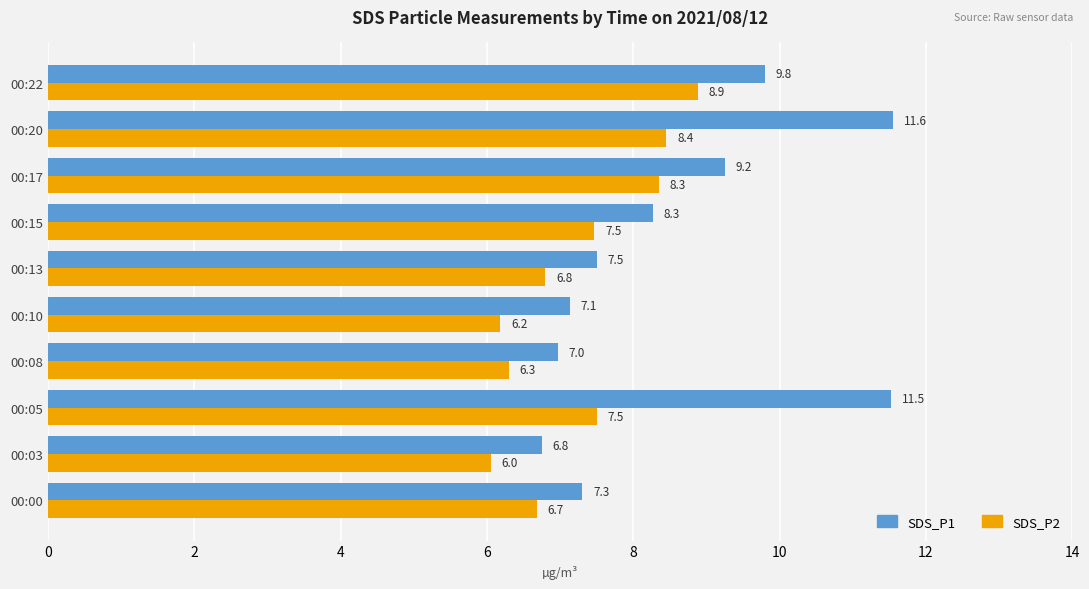

At which label does SDS_P1 reach its peak?

00:20